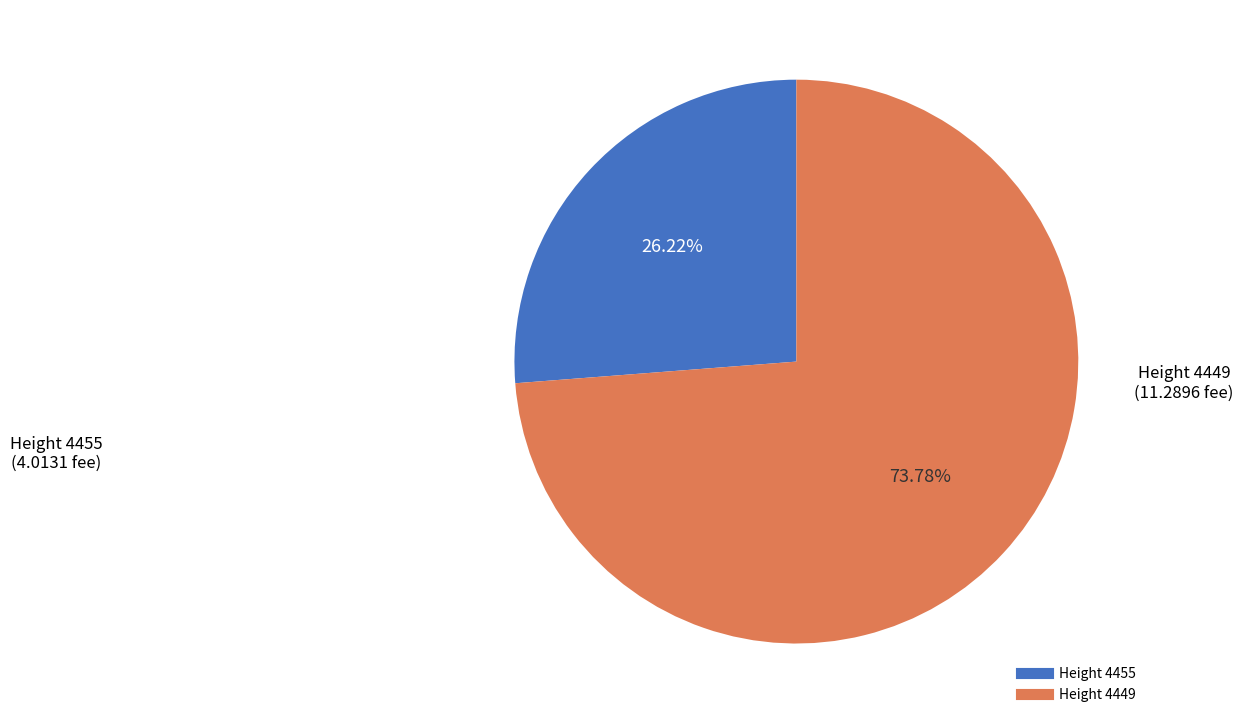

Does any single category account for the majority?

Yes